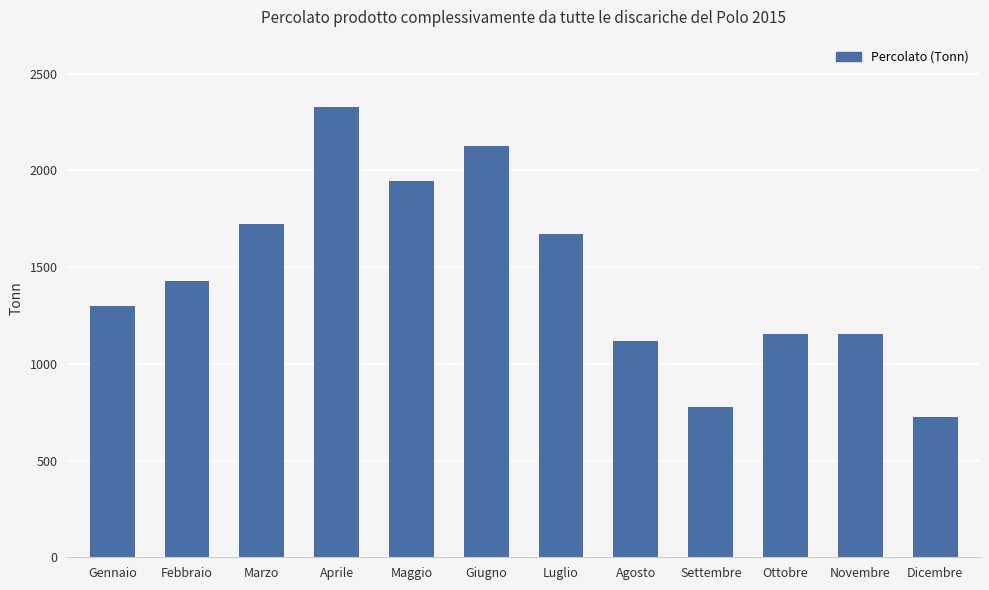

Is it true that the value at Luglio is 2860.6?

False